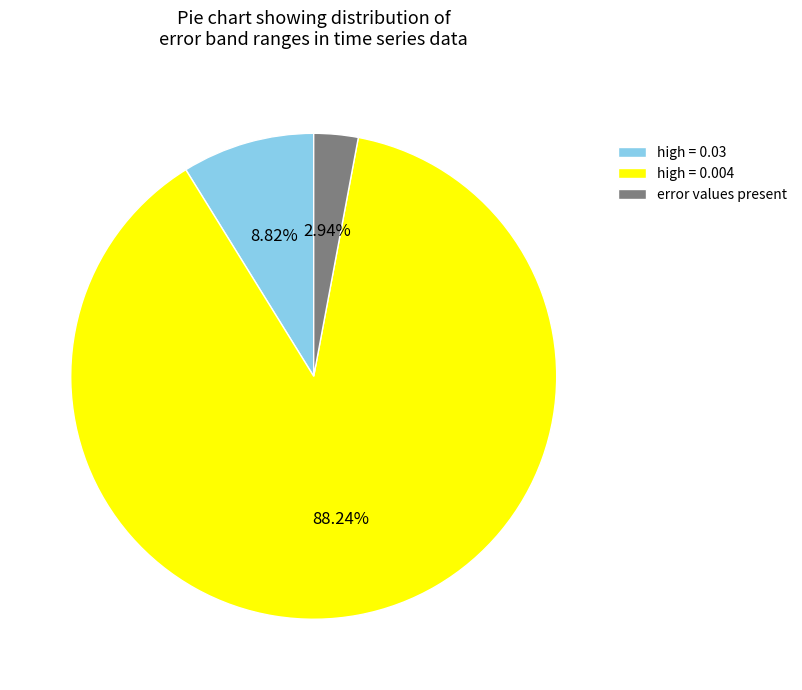

Is the sum of high = 0.03 and high = 0.004 greater than half?

Yes